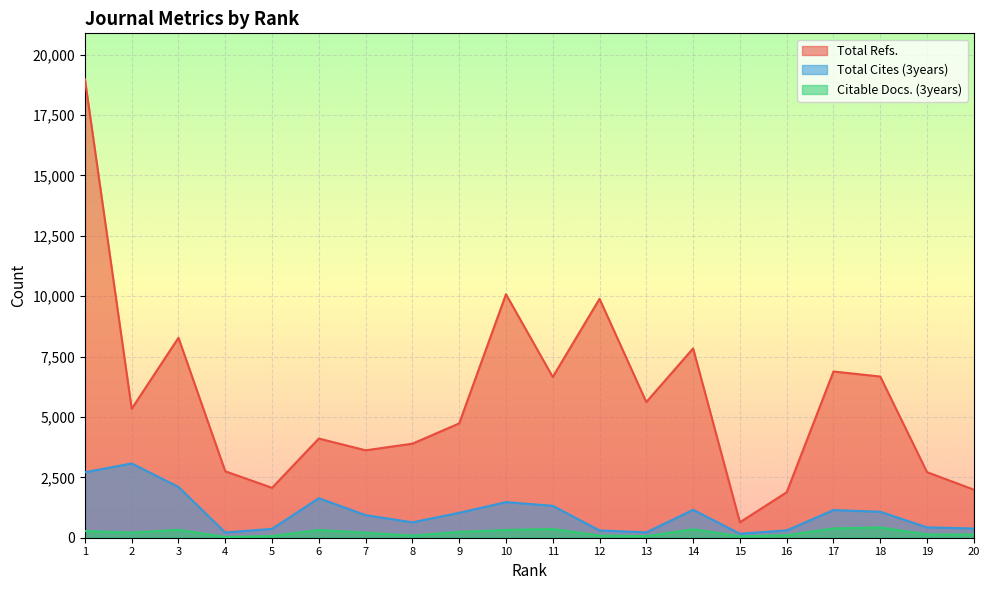

What is the sum of all Citable Docs. (3years) values?

4190